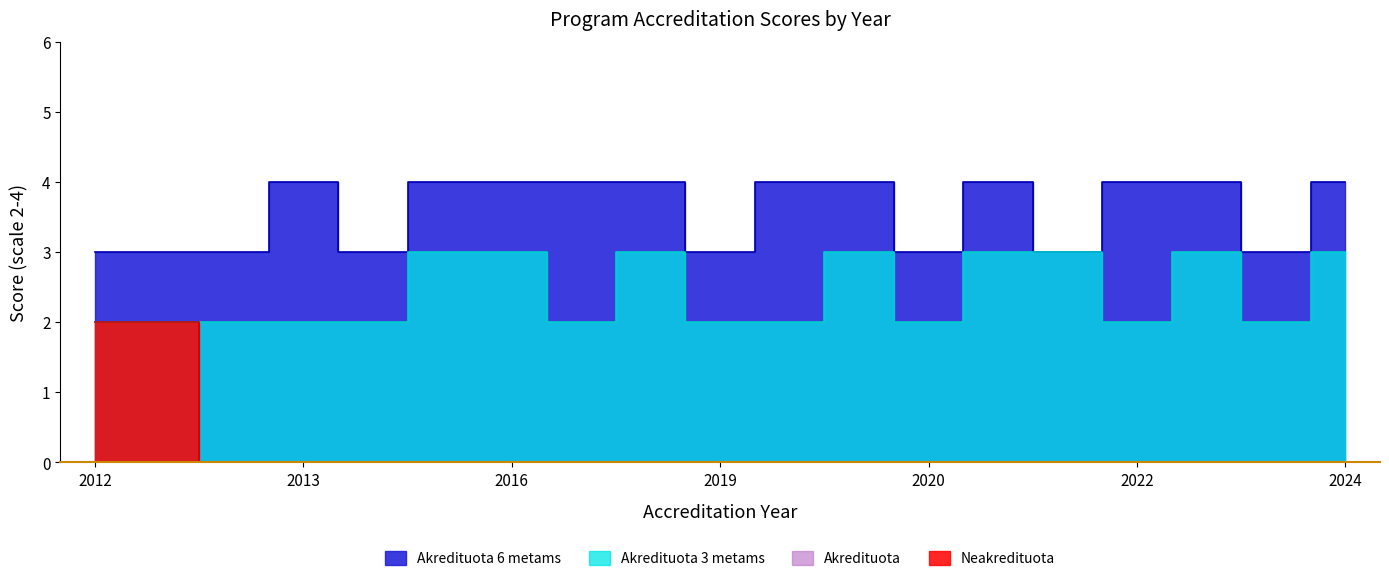

How many data points in Akredituota 3 metams are above 2?

8